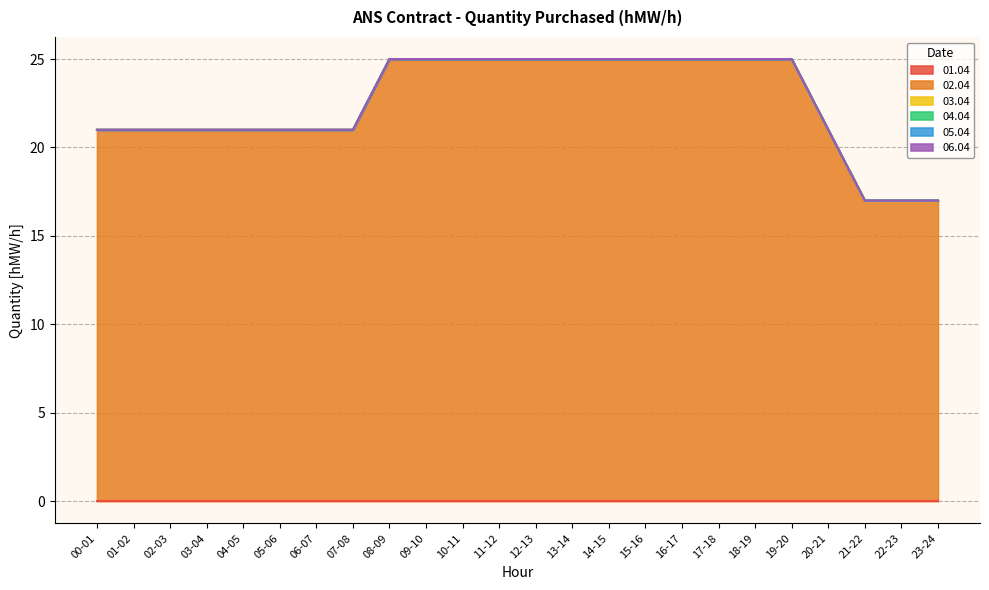

The 04.04 series shows 0 at 16-17. True or false?

True